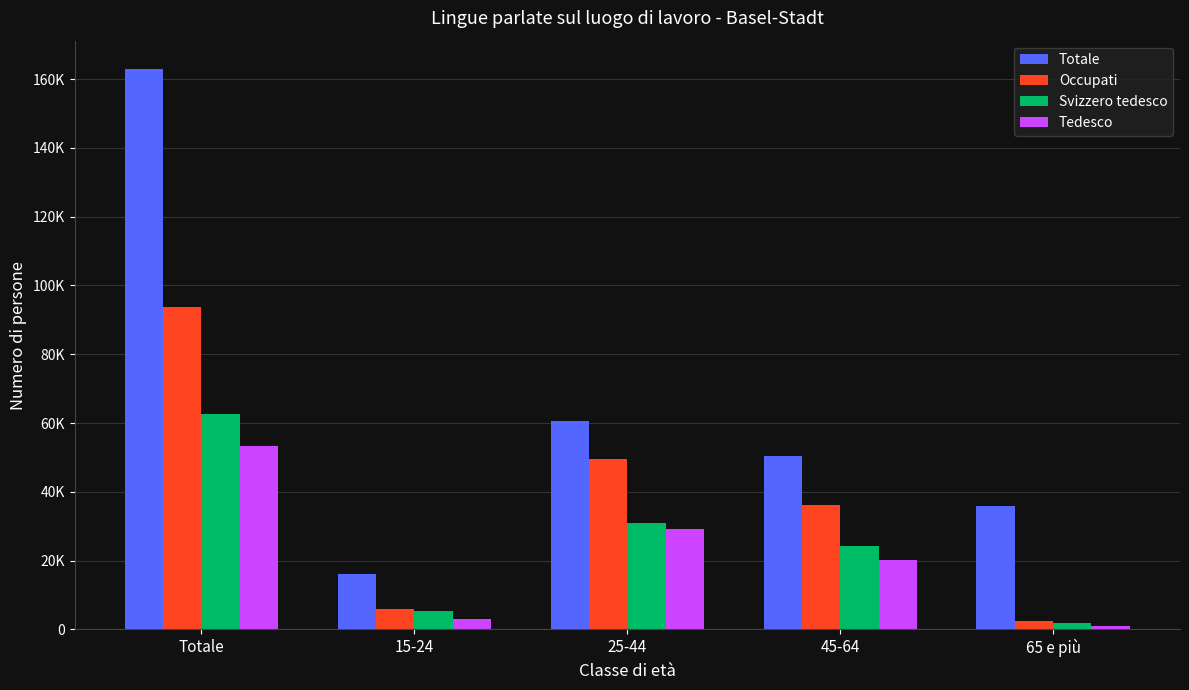

What are all the series names shown in the legend?

Totale, Occupati, Svizzero tedesco, Tedesco